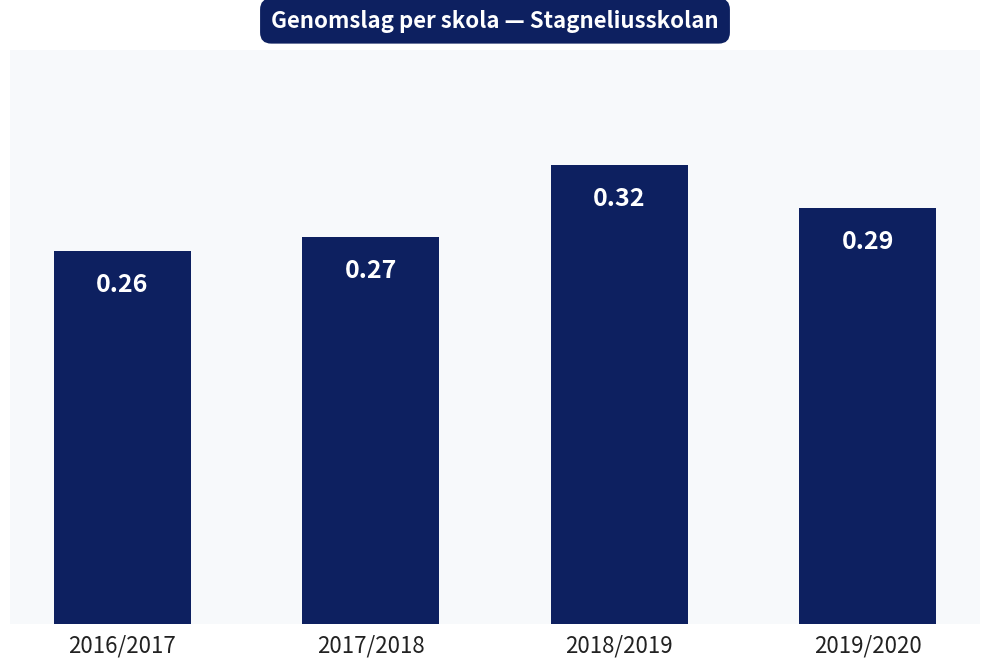

Which has a higher value, 2019/2020 or 2016/2017?

2019/2020